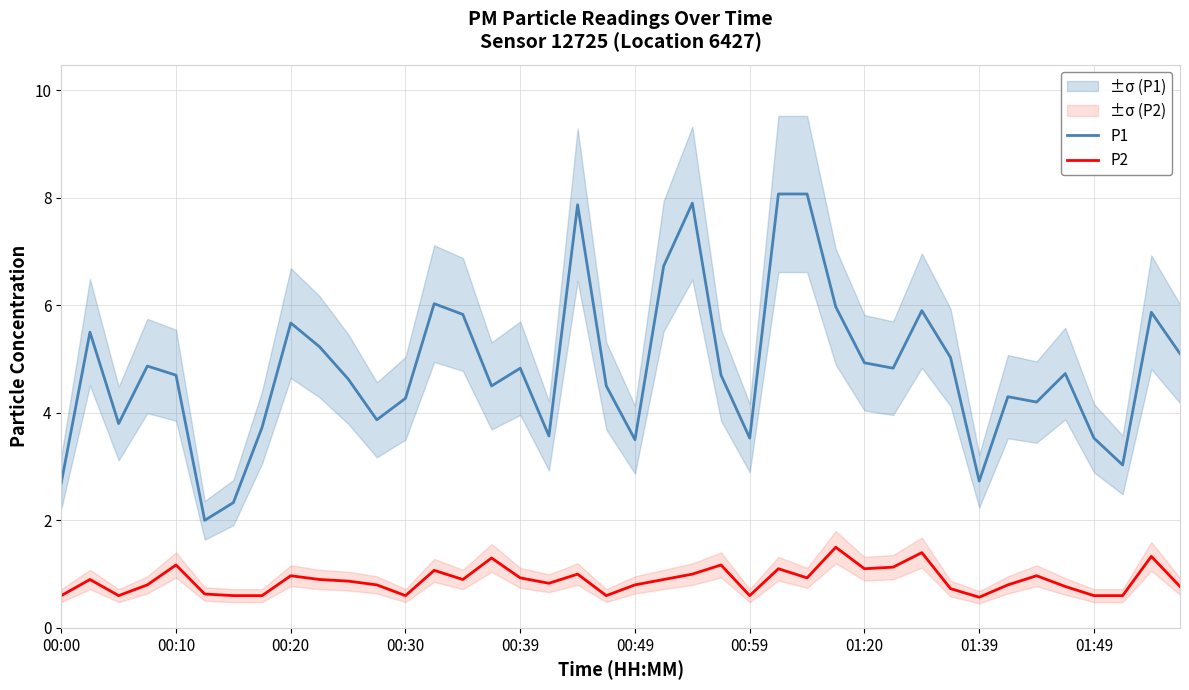

The value of P1 at 00:59 is 4.8. True or false?

False